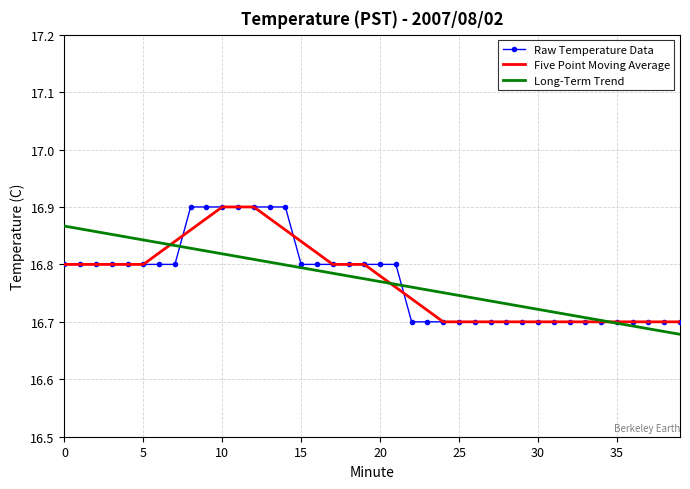

What are all the series names shown in the legend?

Raw Temperature Data, Five Point Moving Average, Long-Term Trend